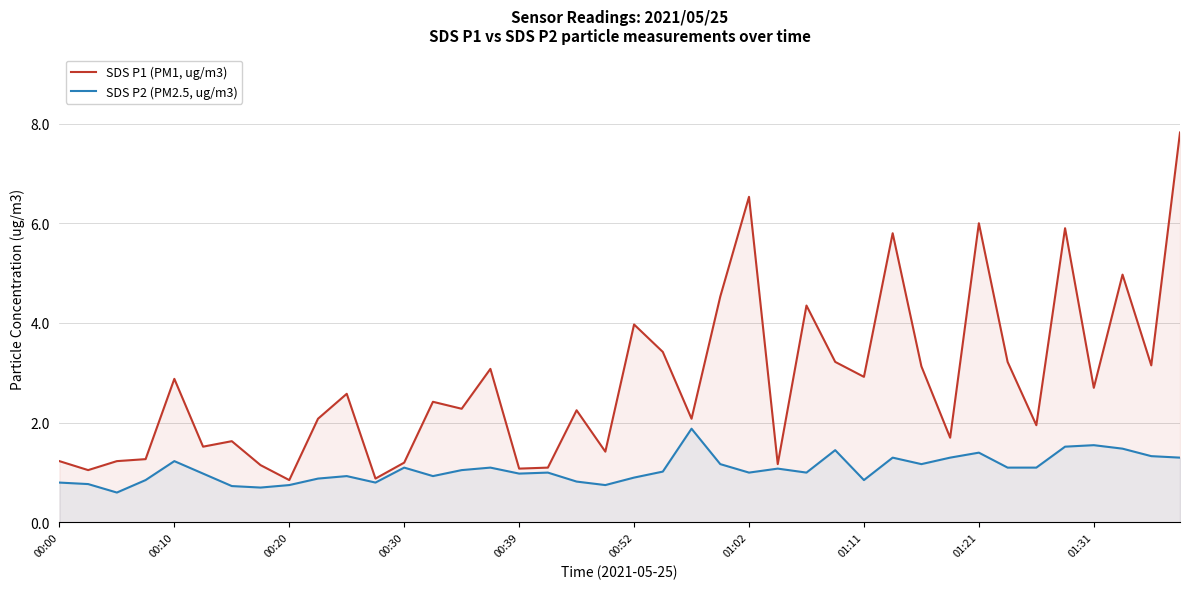

Is it true that SDS P2 (PM2.5, ug/m3) equals 1.9 at 27?

False